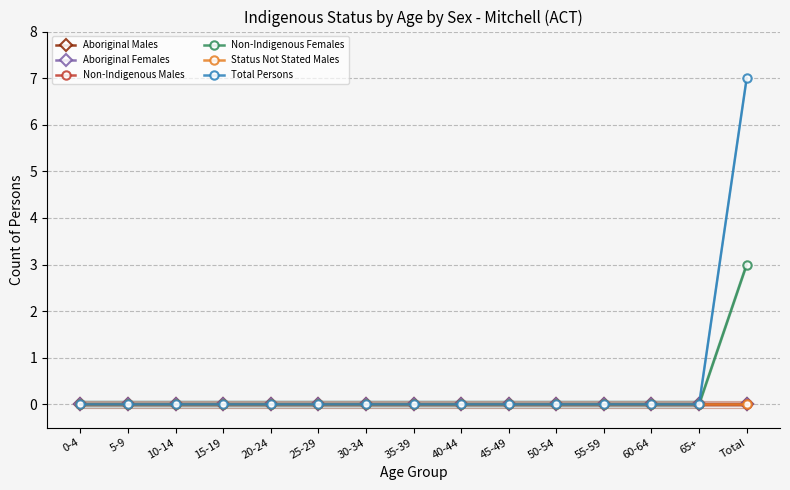

True or false: Status Not Stated Males has more than 2 points higher than both neighbors.

False